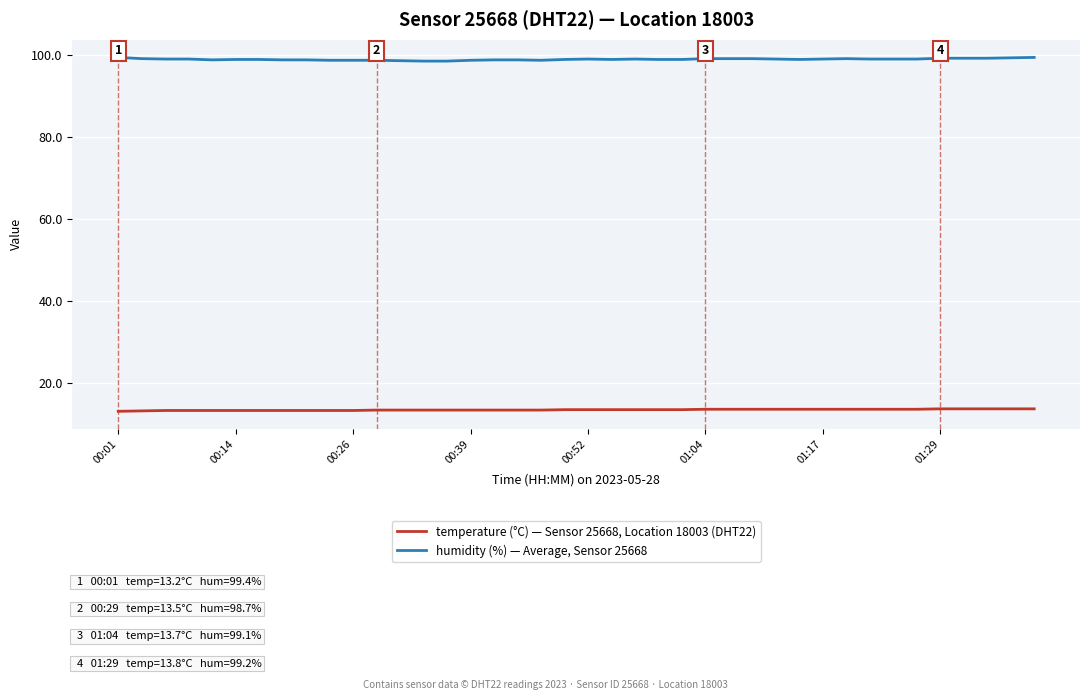

How many categories are shown in the chart?

40